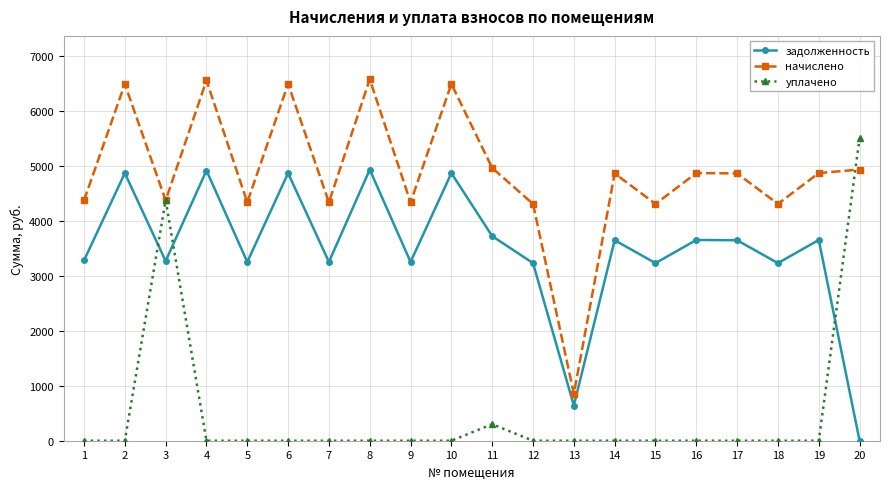

The value of уплачено at 2 is 1694.9. True or false?

False